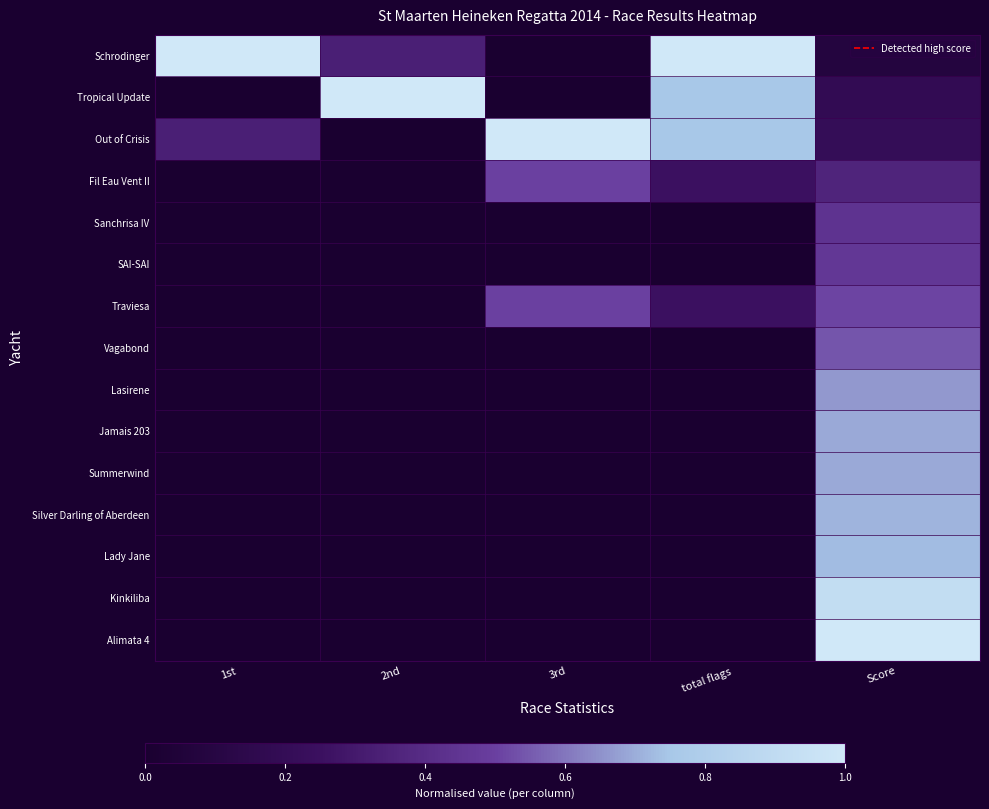

Which category has the lowest value across all series?

3rd